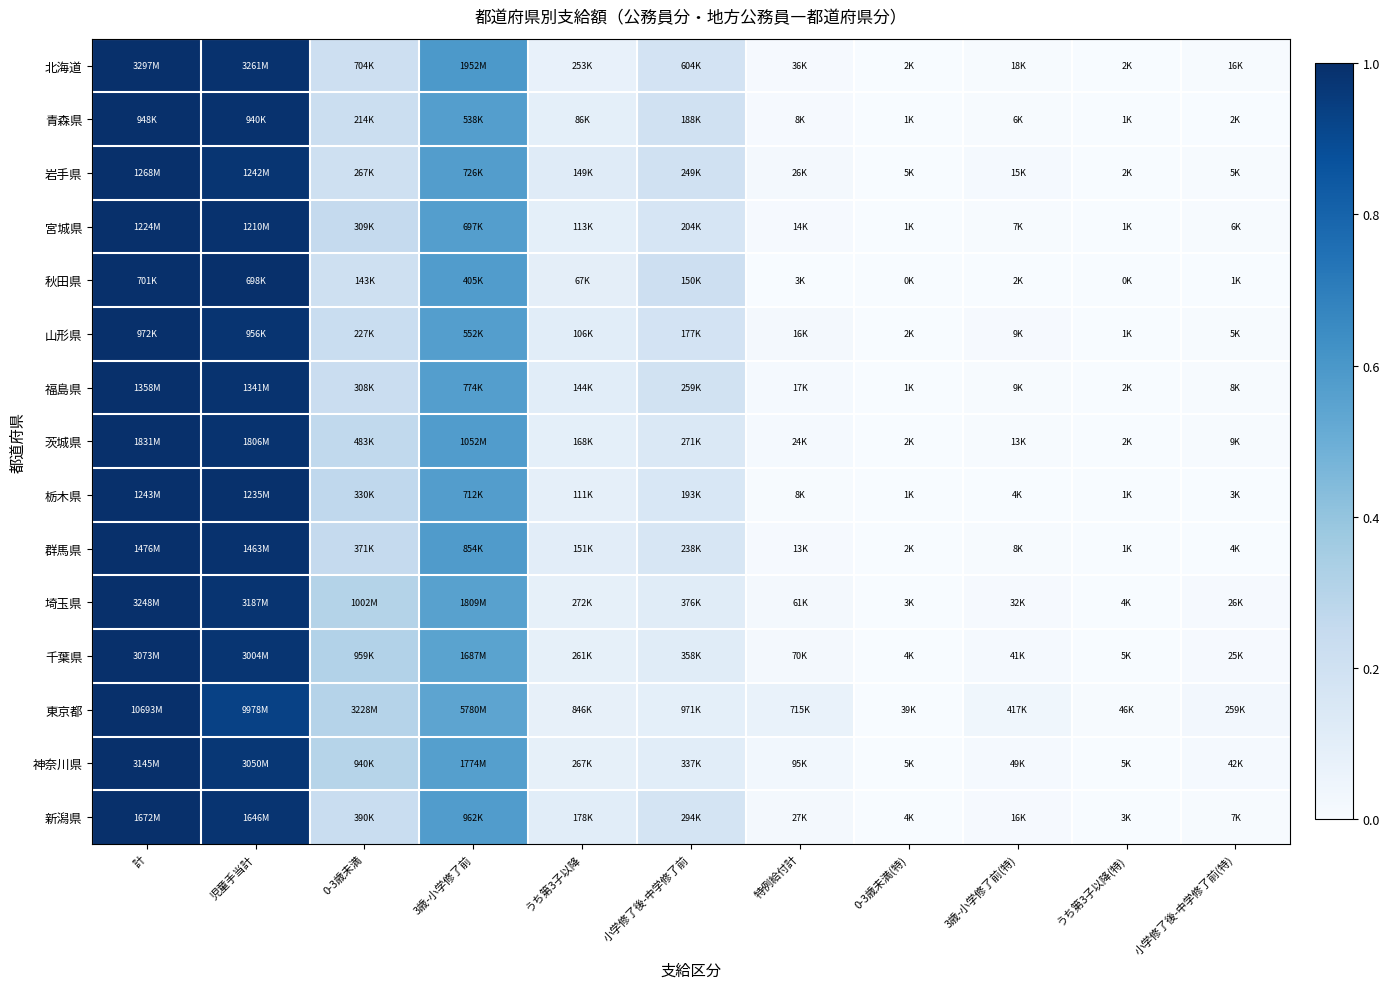

Between 0-3歳未満 and 0-3歳未満(特), which is larger?

0-3歳未満